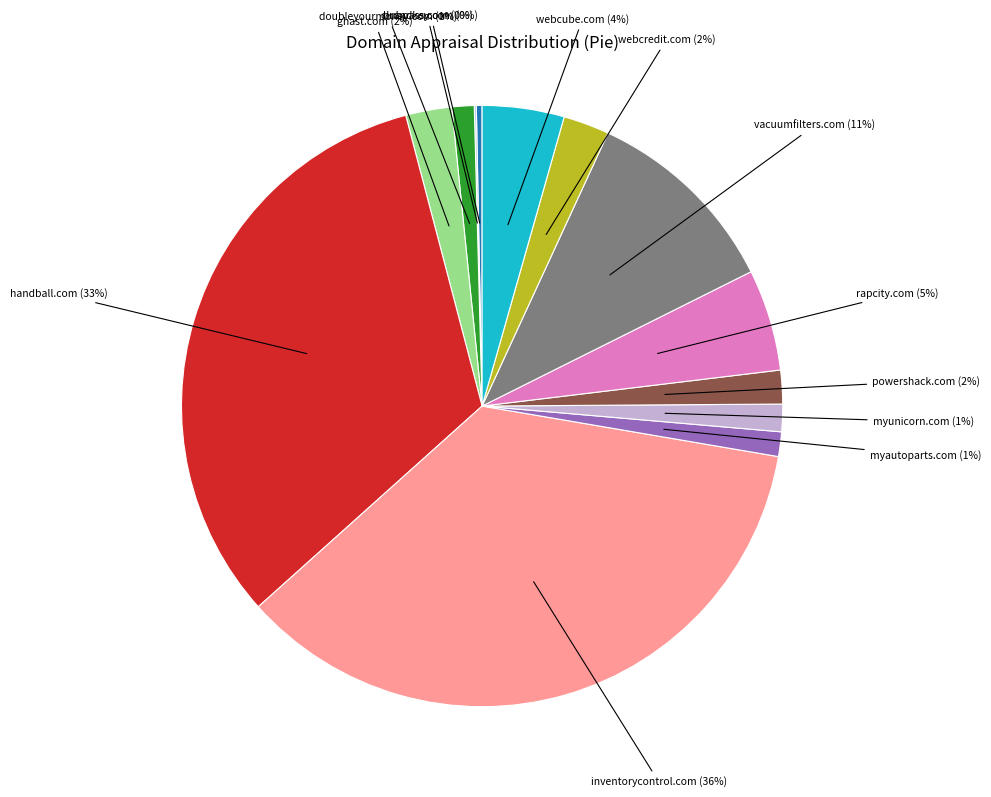

Is the sum of inventorycontrol.com and brandkey.com greater than half?

No